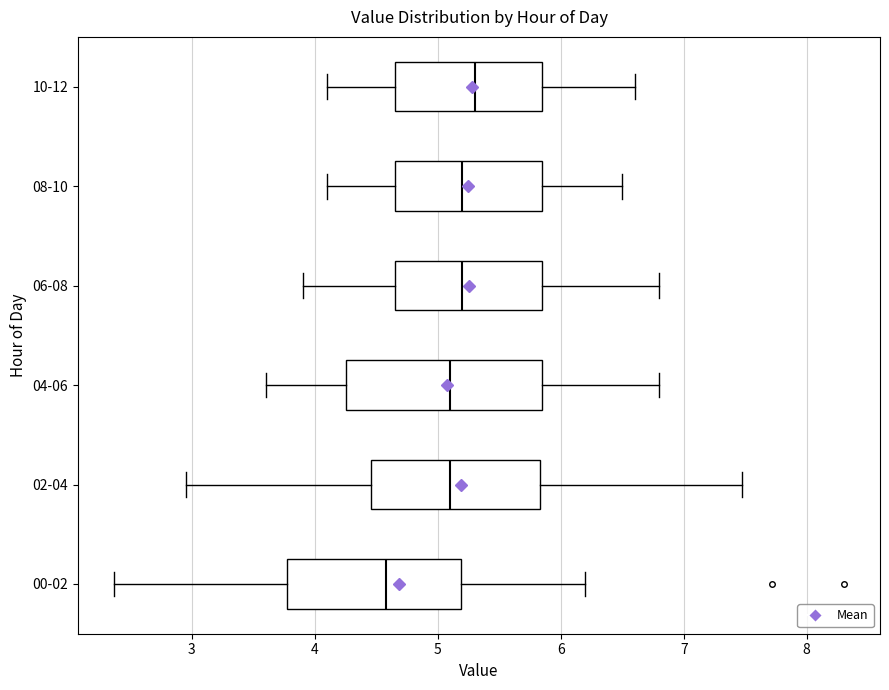

Where does the median line of the box for 08-10 sit on the x-axis? The values are not printed on the chart, so give them approximately, as read against the axis.

5.2